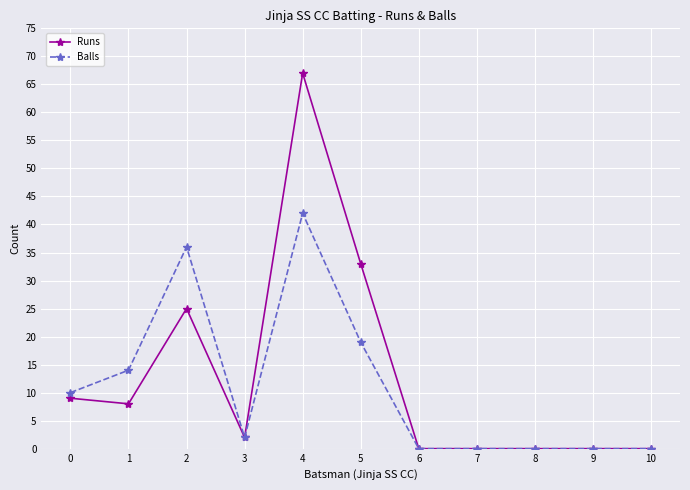

At which category is the sum across all series the highest?

4